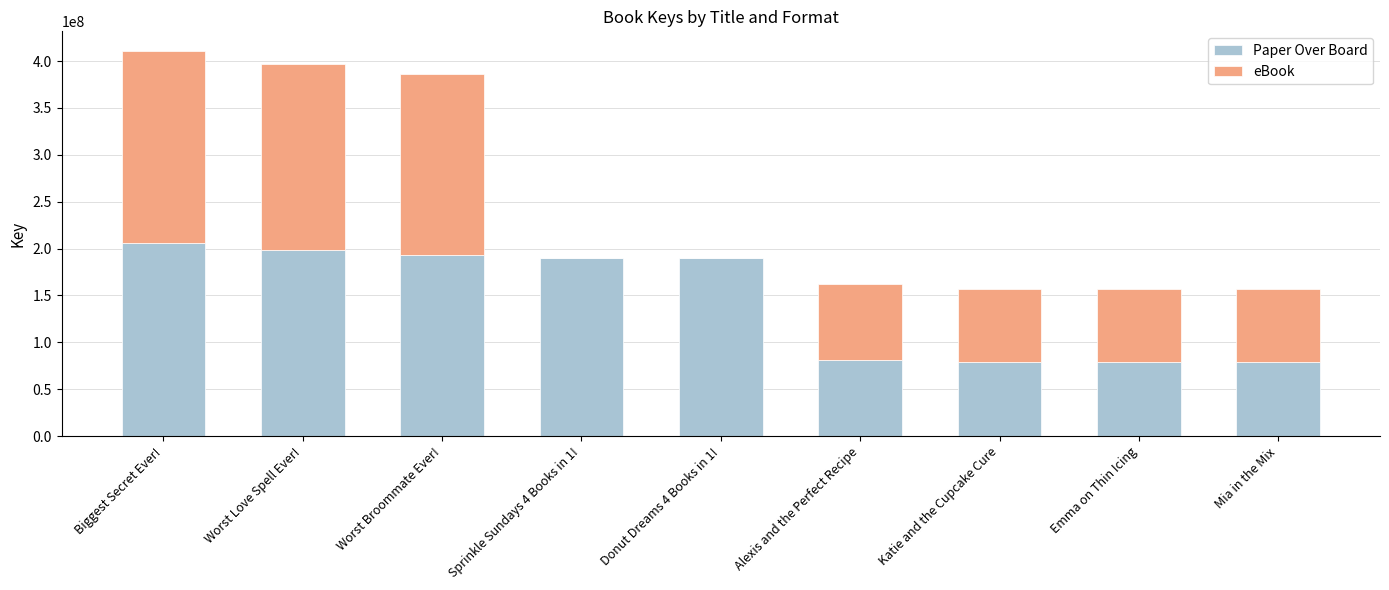

What is the total value across all series at Mia in the Mix?

157331602